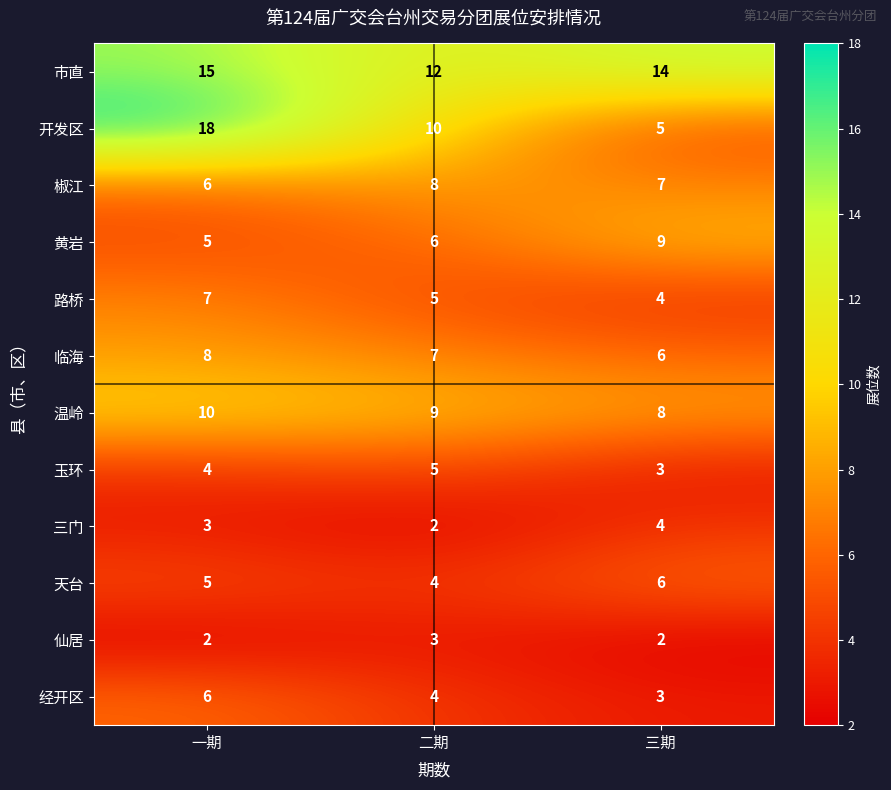

How many distinct data groups are displayed?

12